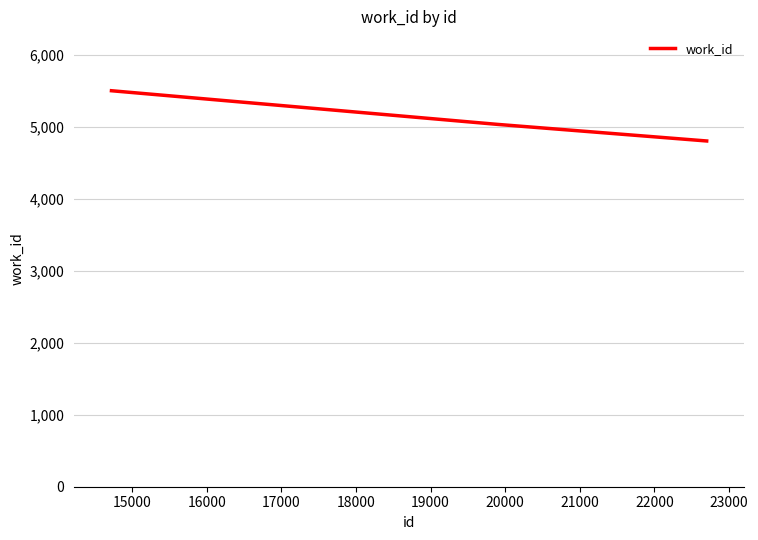

What is the average value?

5112